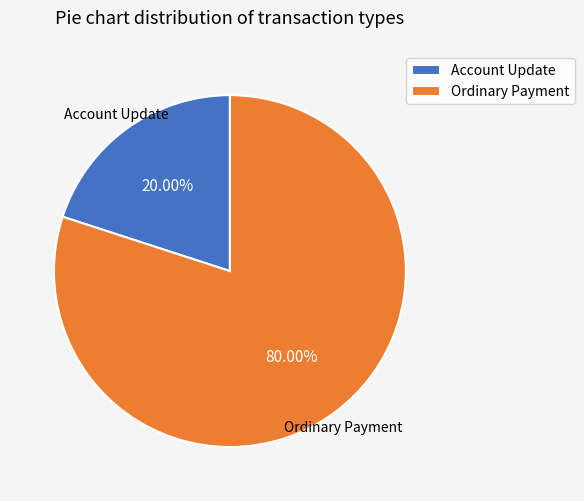

To the nearest percent, what percentage of the pie is Ordinary Payment?

80%